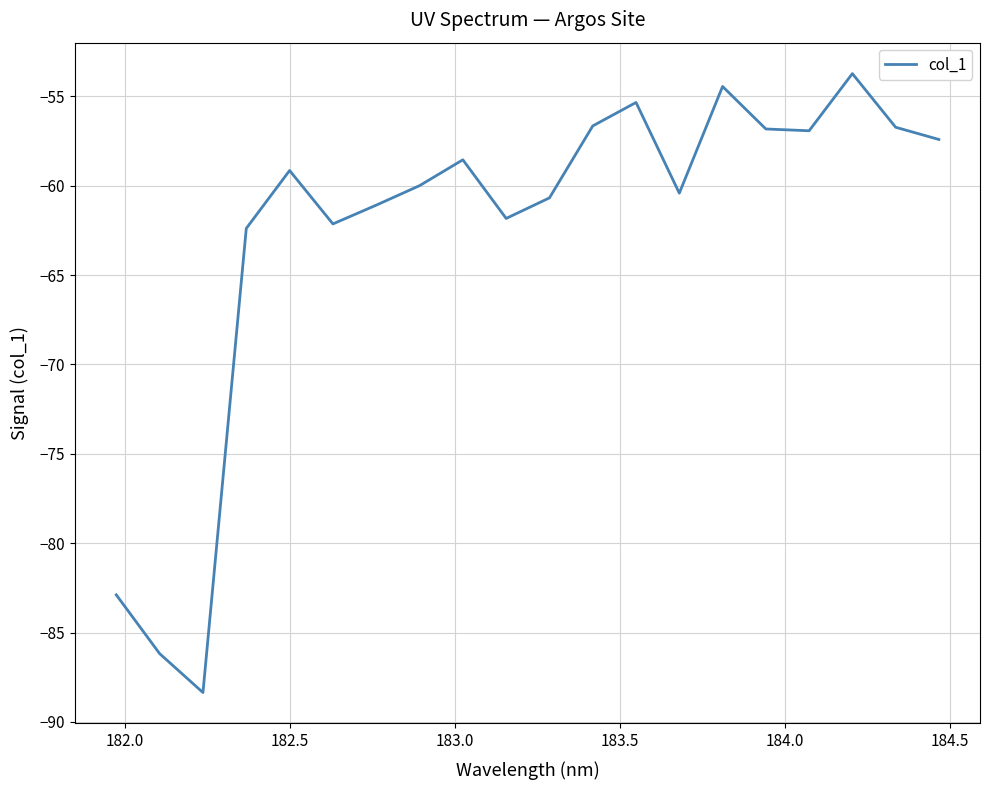

True or false: the data has more than 1 interior local peaks.

True